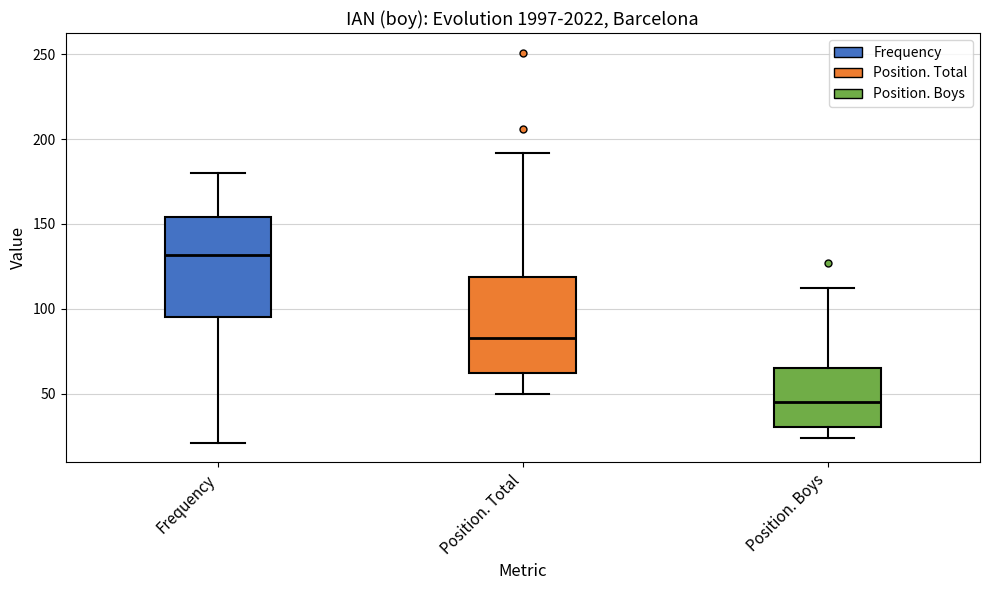

Where is the upper edge of the box for Frequency on the y-axis? The values are not printed on the chart, so give them approximately, as read against the axis.

155